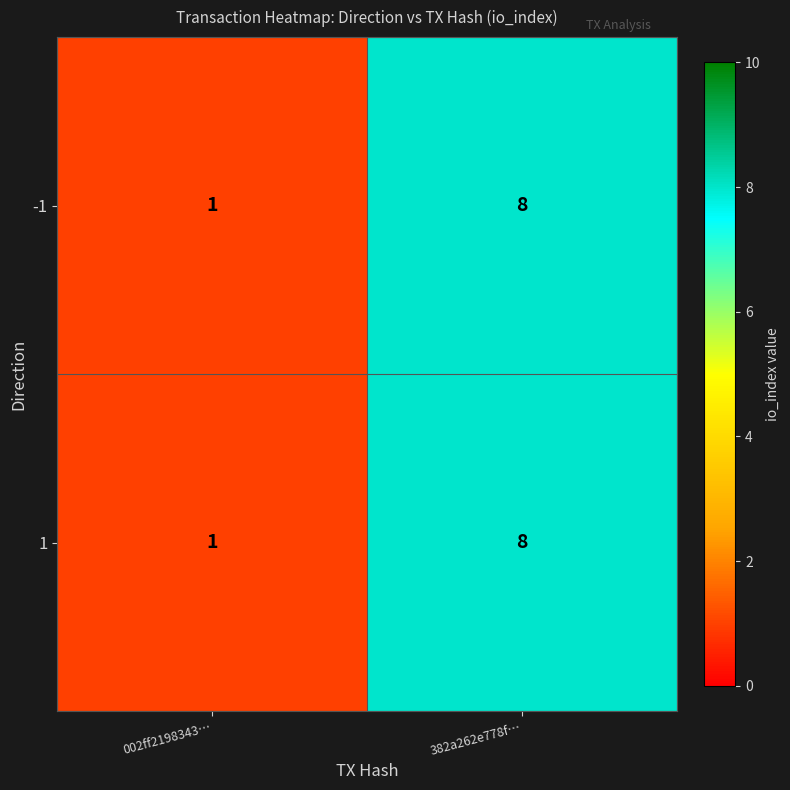

Which category has the lowest value across all series?

002ff2198343…